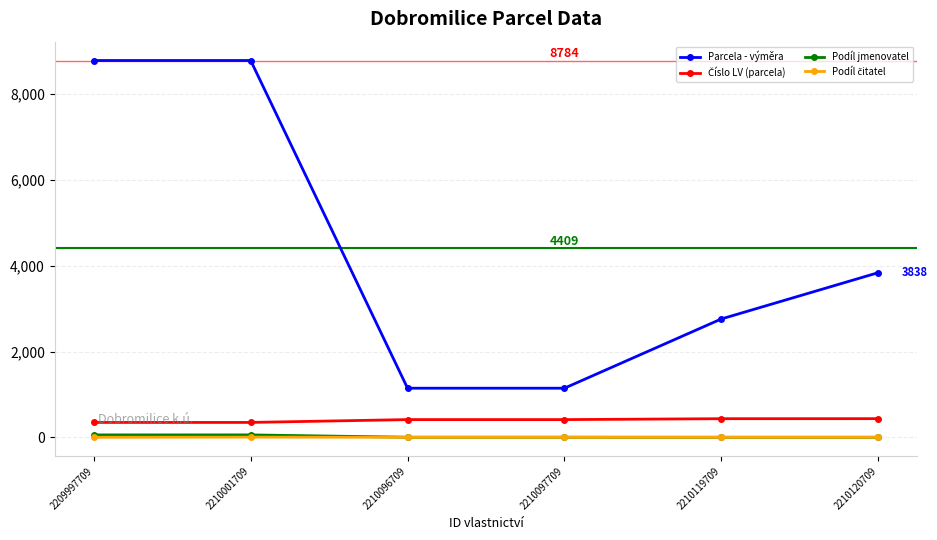

What is the lowest value of the Parcela - výměra series?

1145